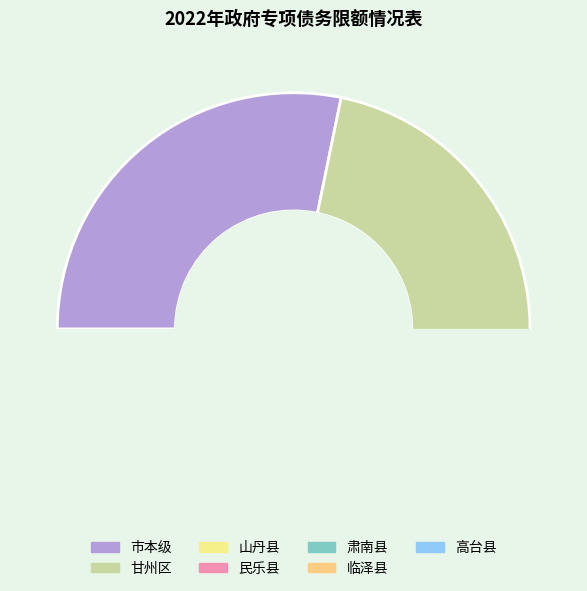

How many segments does this pie chart have?

7